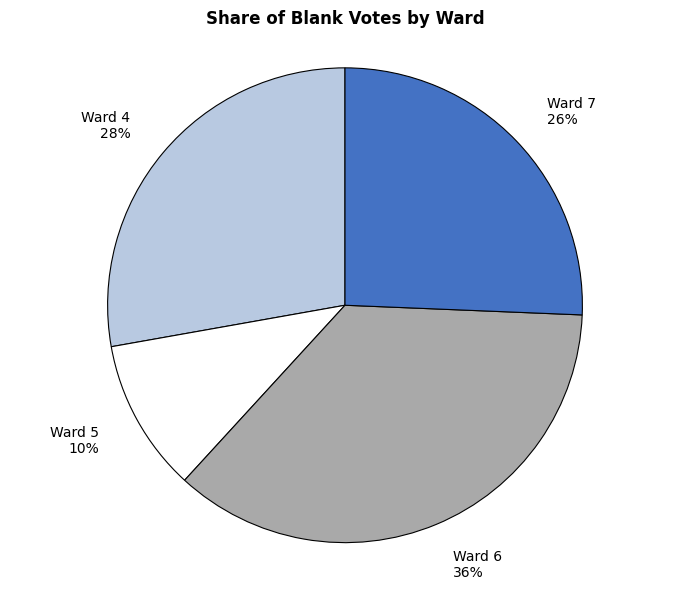

Do Ward 7 and Ward 4 together represent more than half of the pie?

Yes